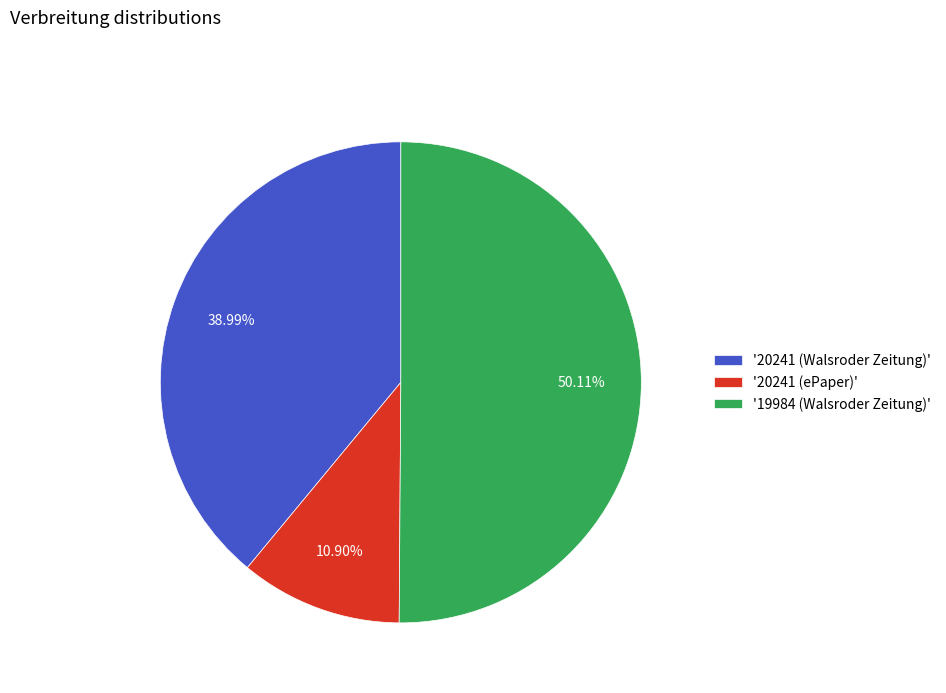

Which slice is the smallest?

'20241 (ePaper)'